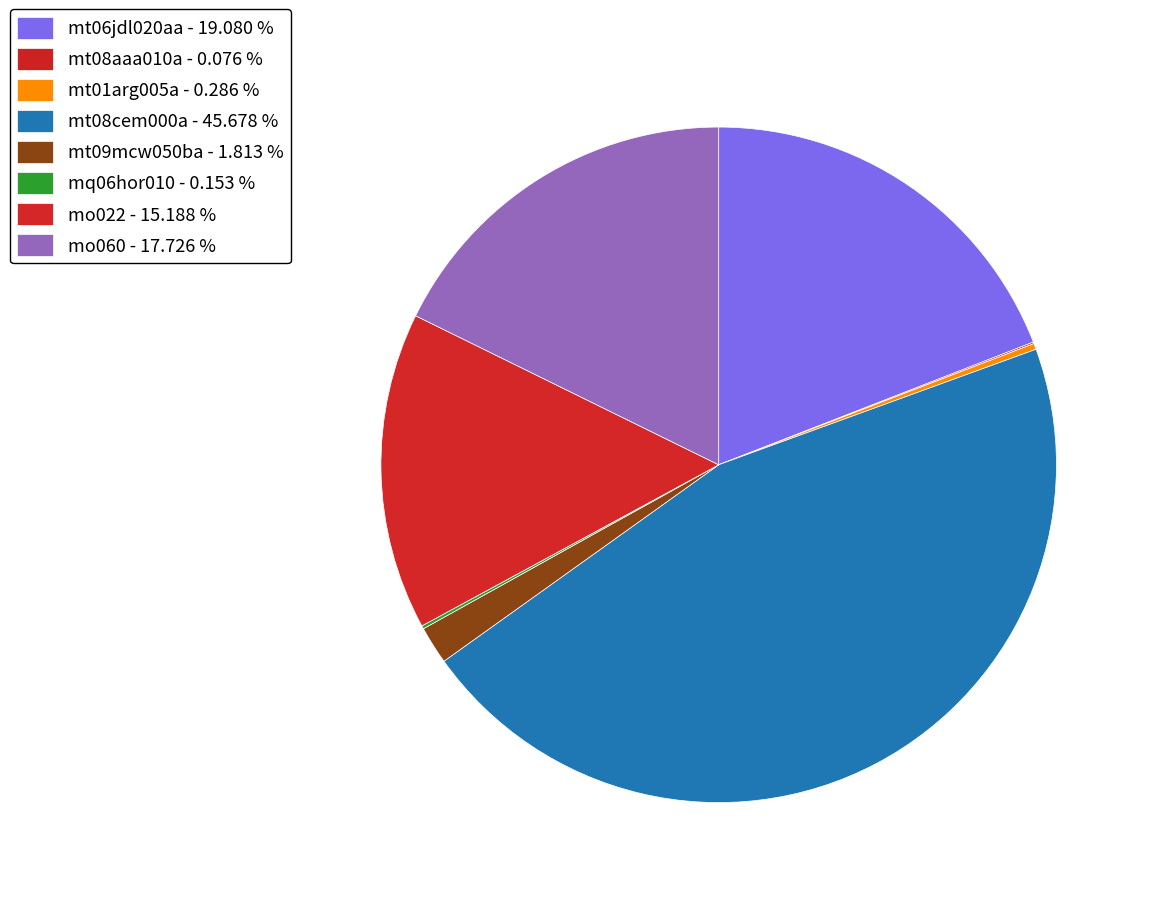

How many slices are in this pie chart?

8